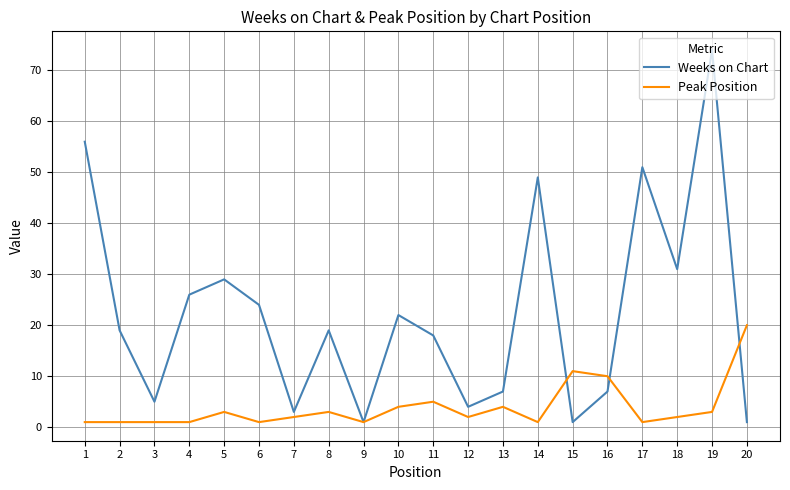

How many lines are shown in the chart?

2